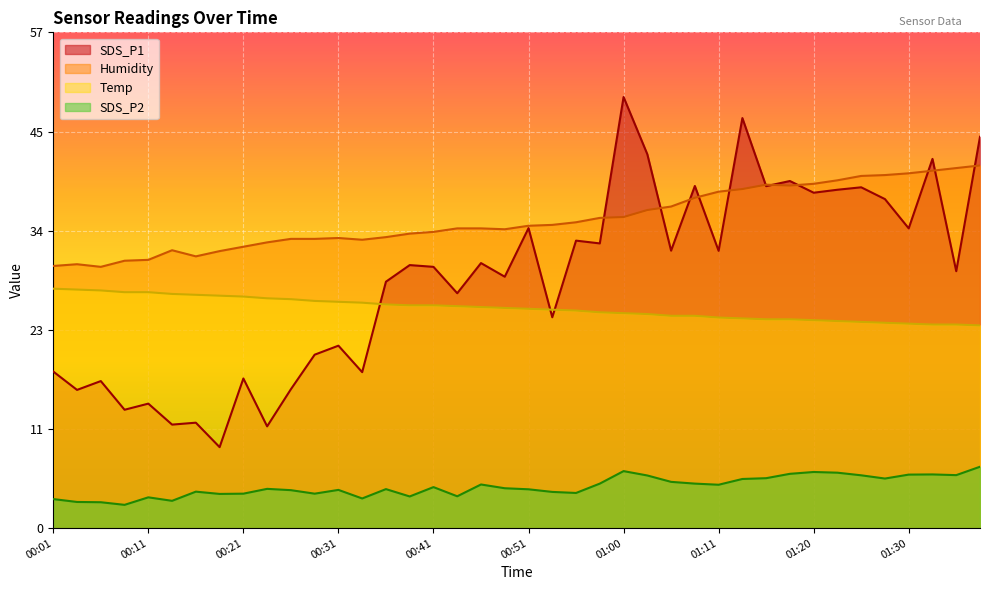

What is the value of the SDS_P1 point at the 26th from the left?

42.8